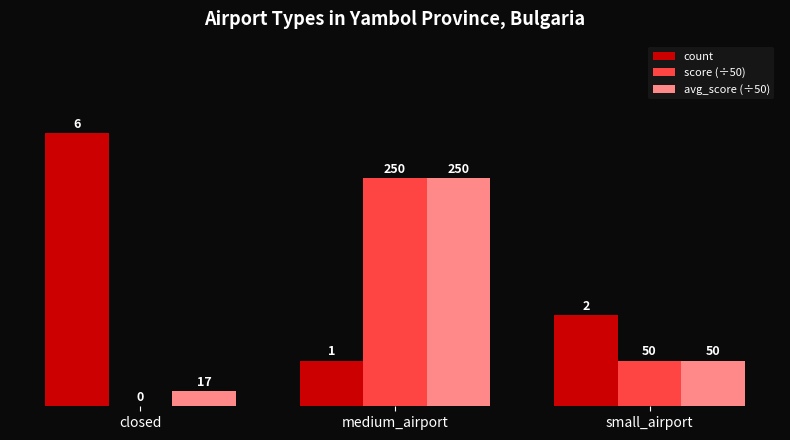

At medium_airport, list the series in order from largest to smallest.

score (÷50), avg_score (÷50), count